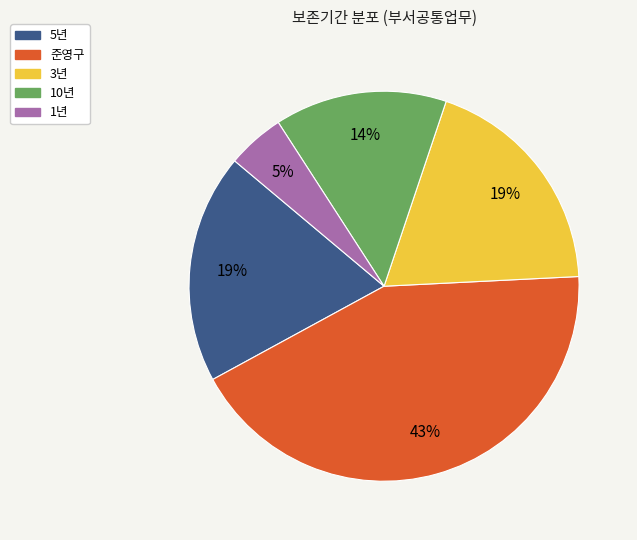

What is the largest slice in the pie chart?

준영구